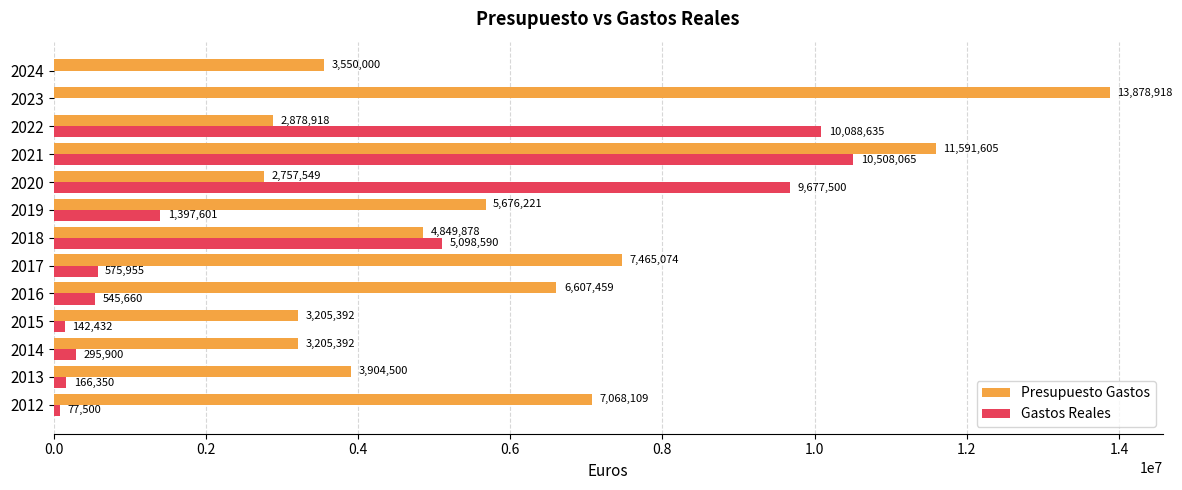

Read the Gastos Reales value at 2020.

9677500.0